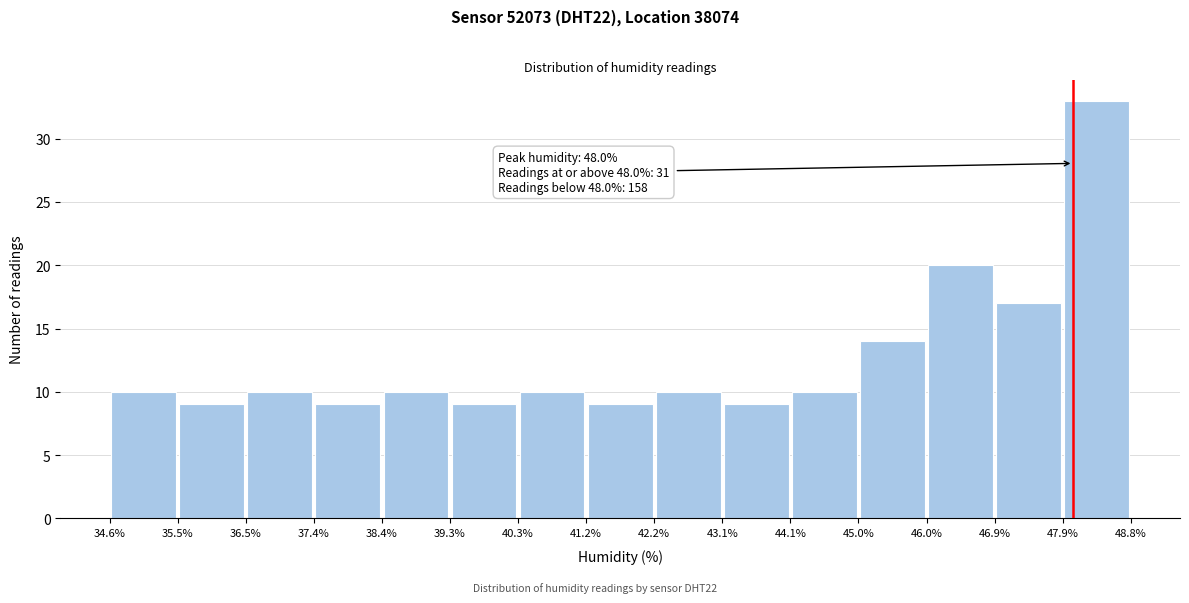

Which range on the x-axis has the tallest bar?

47.9% to 48.8%